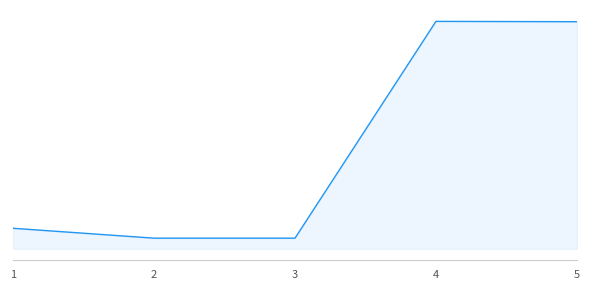

Does the chart have visible grid lines?

No